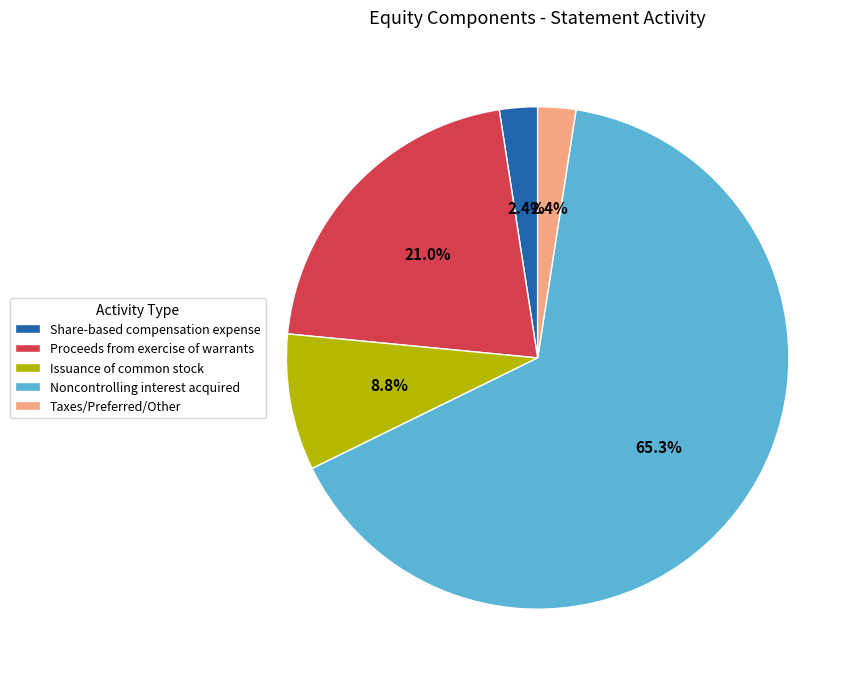

To the nearest percent, what is the difference between the largest and smallest slice percentages?

63%